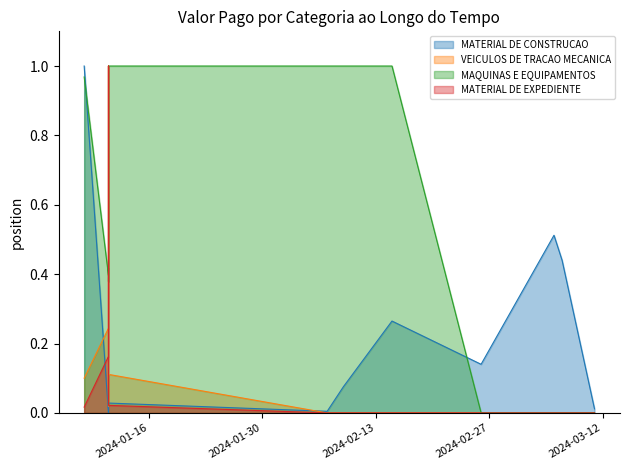

What are all the series names shown in the legend?

MATERIAL DE CONSTRUCAO, VEICULOS DE TRACAO MECANICA, MAQUINAS E EQUIPAMENTOS, MATERIAL DE EXPEDIENTE